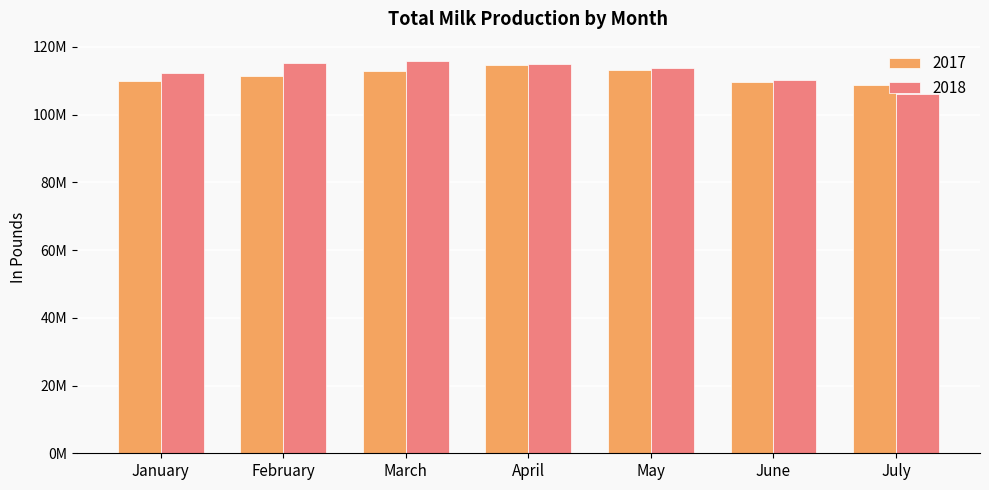

List the series in order of their peak value, highest first.

2018, 2017